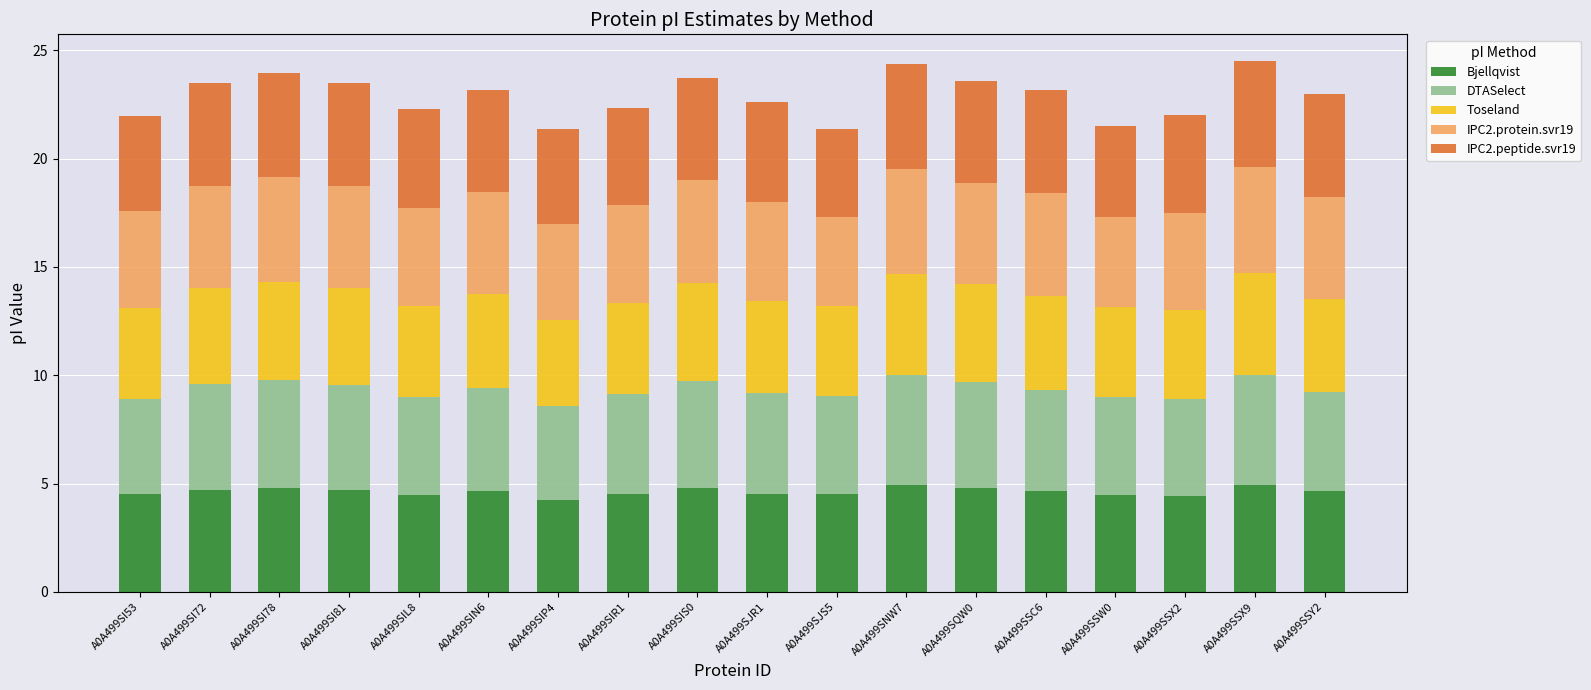

What is the average value of the Bjellqvist series?

4.6